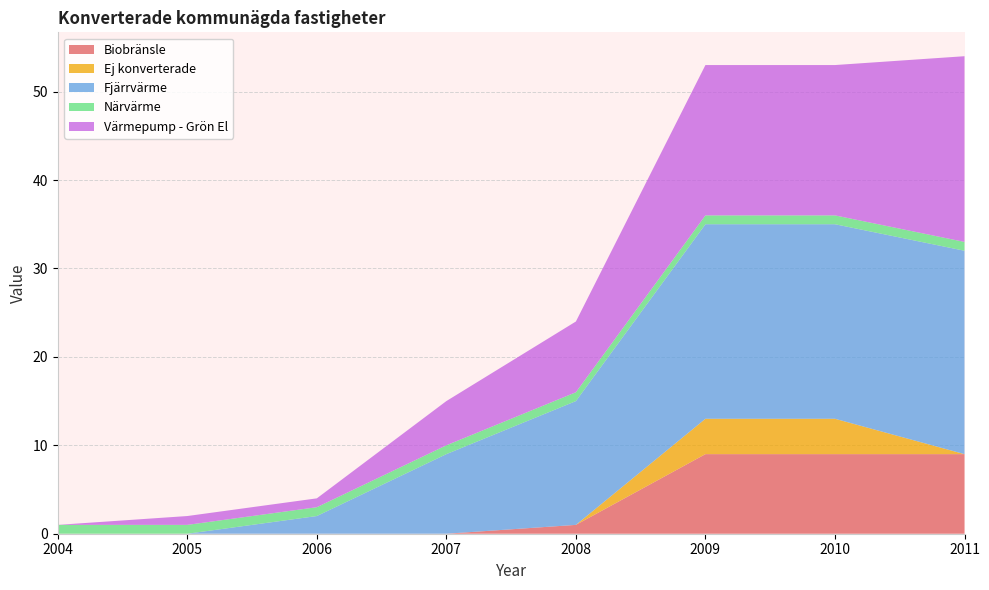

Reading left to right, transcribe all the data shown in this chart.

Biobränsle: 0	0	0	0	1	9	9	9
Ej konverterade: 0	0	0	0	0	4	4	0
Fjärrvärme: 0	0	2	9	14	22	22	23
Närvärme: 1	1	1	1	1	1	1	1
Värmepump - Grön El: 0	1	1	5	8	17	17	21